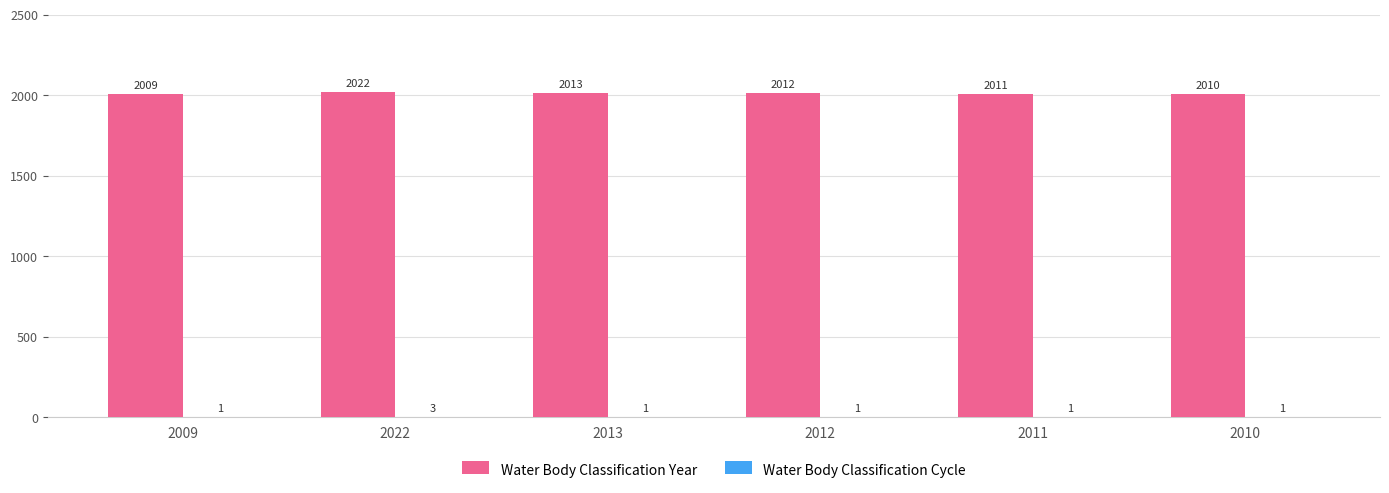

Between 2013 and 2011, which series saw the biggest shift?

Water Body Classification Year